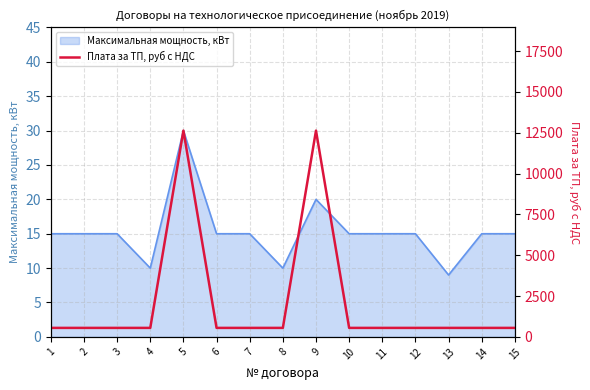

At which label does Максимальная мощность, кВт reach its minimum?

13